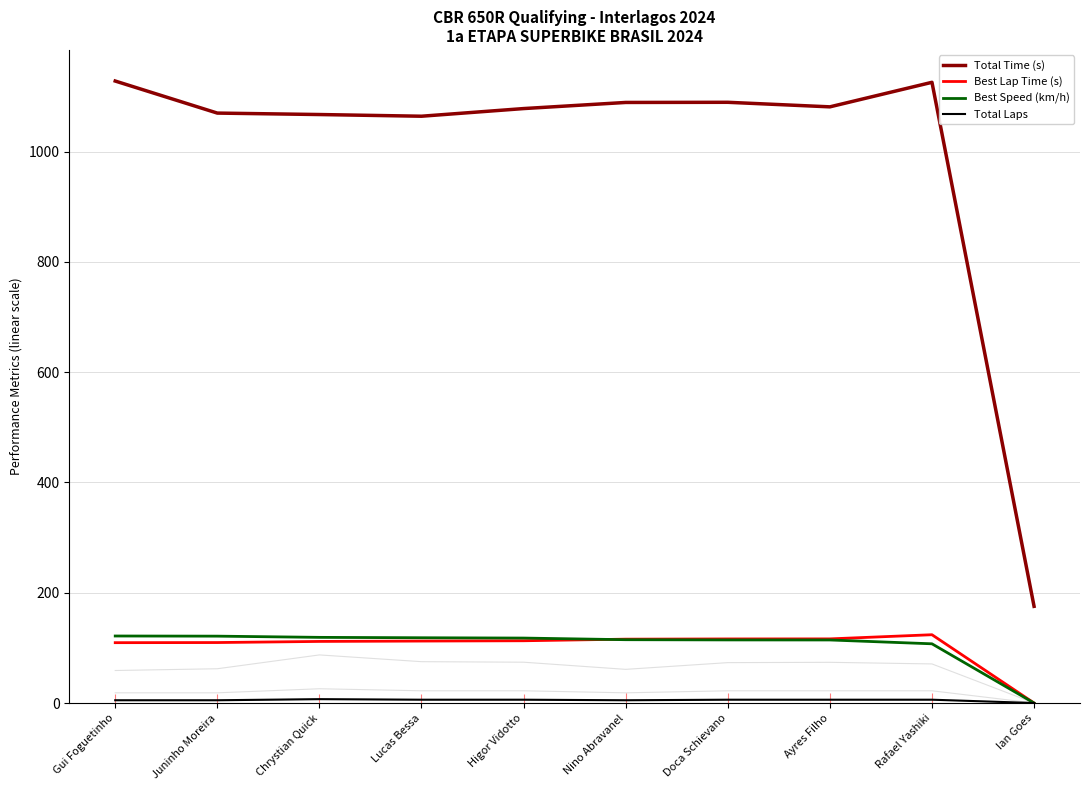

Is the value of Total Distance (km) at Lucas Bessa greater than the value of Average Speed (km/h) at Nino Abravanel?

No